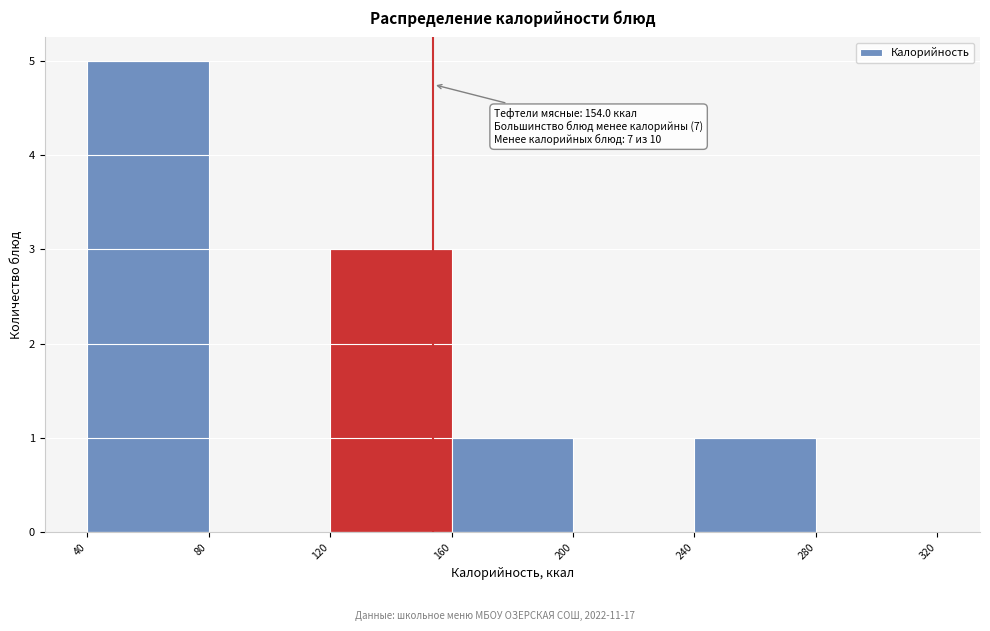

Which range on the x-axis has the tallest bar?

40 to 80